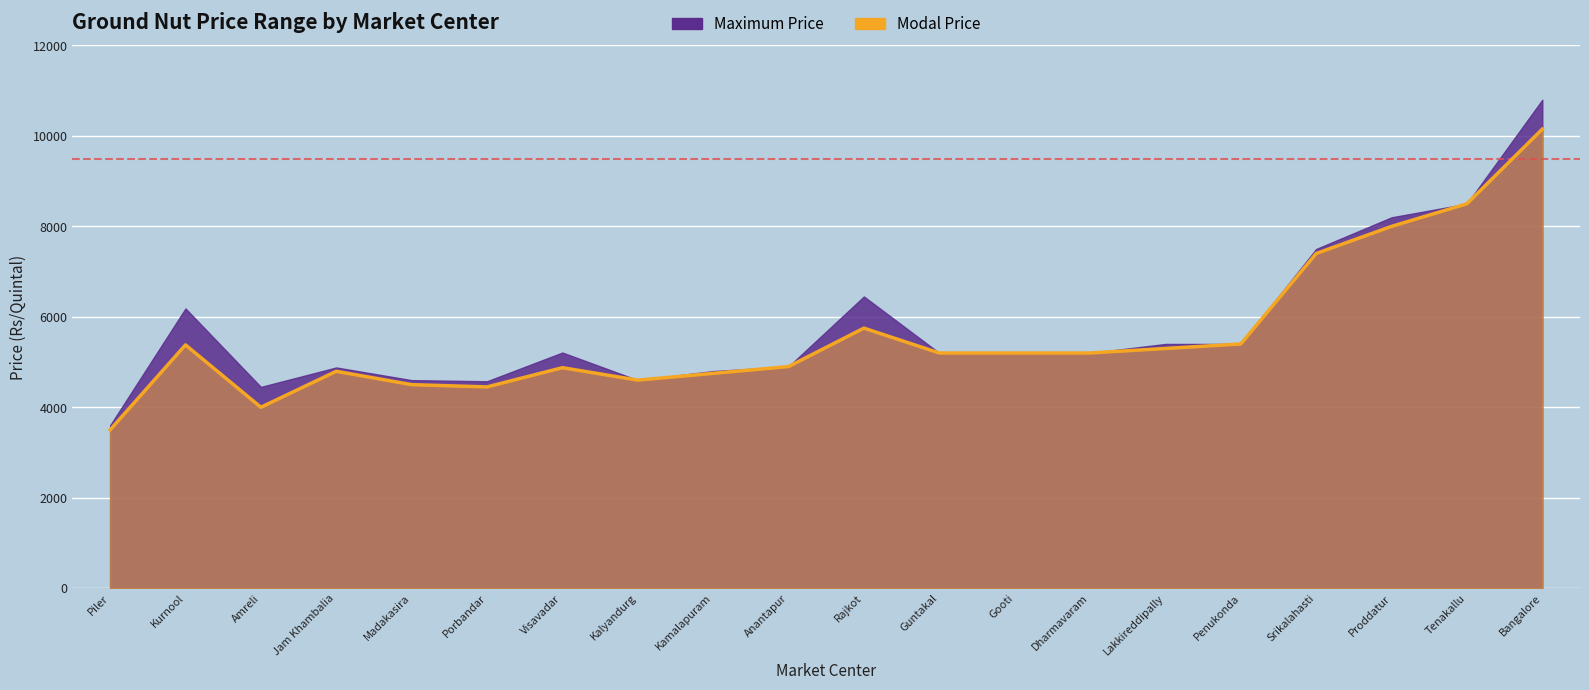

At how many categories does at least one series exceed 3955?

19